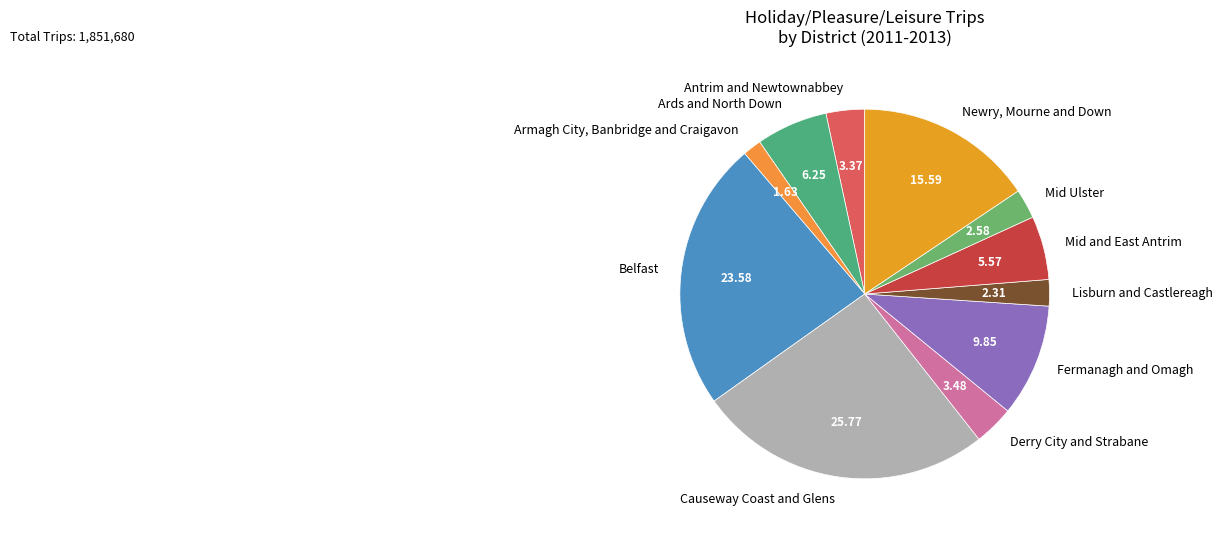

Is the sum of Belfast and Fermanagh and Omagh greater than half?

No